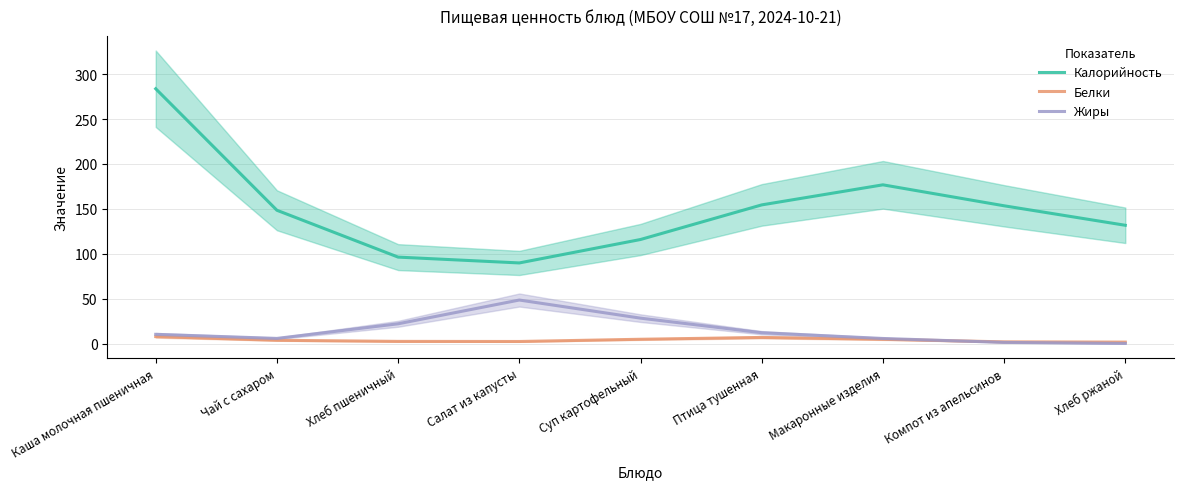

What is the difference between the Калорийность values at Чай с сахаром and Компот из апельсинов?

5.0